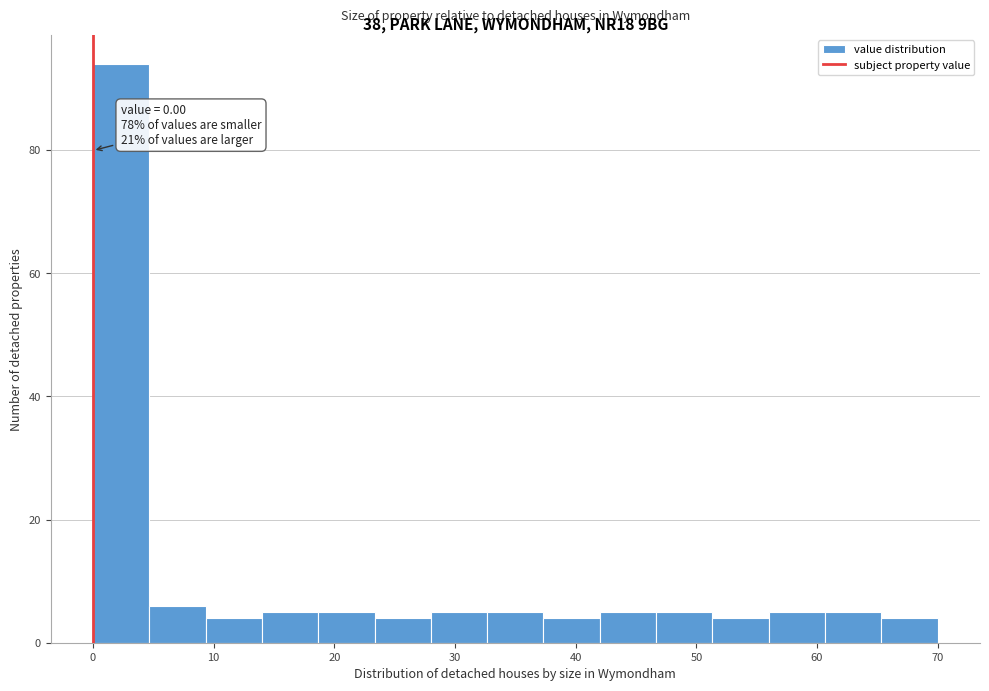

Which range on the x-axis has the tallest bar?

0 to 5